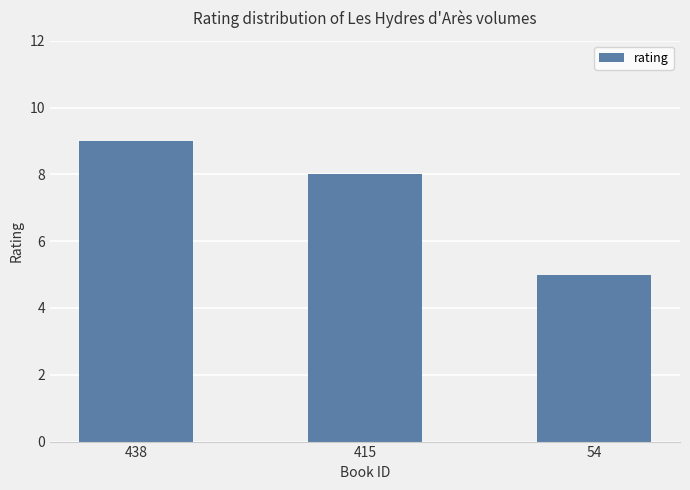

At which label is the value closest to 7?

415